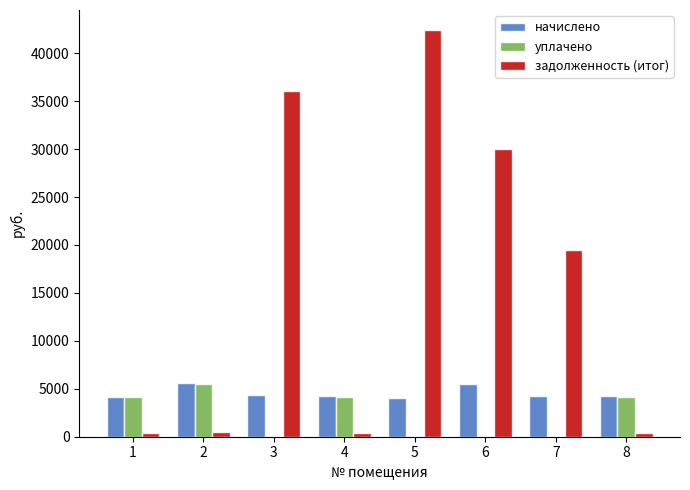

Where does the задолженность (итог) series first go above 19476?

3